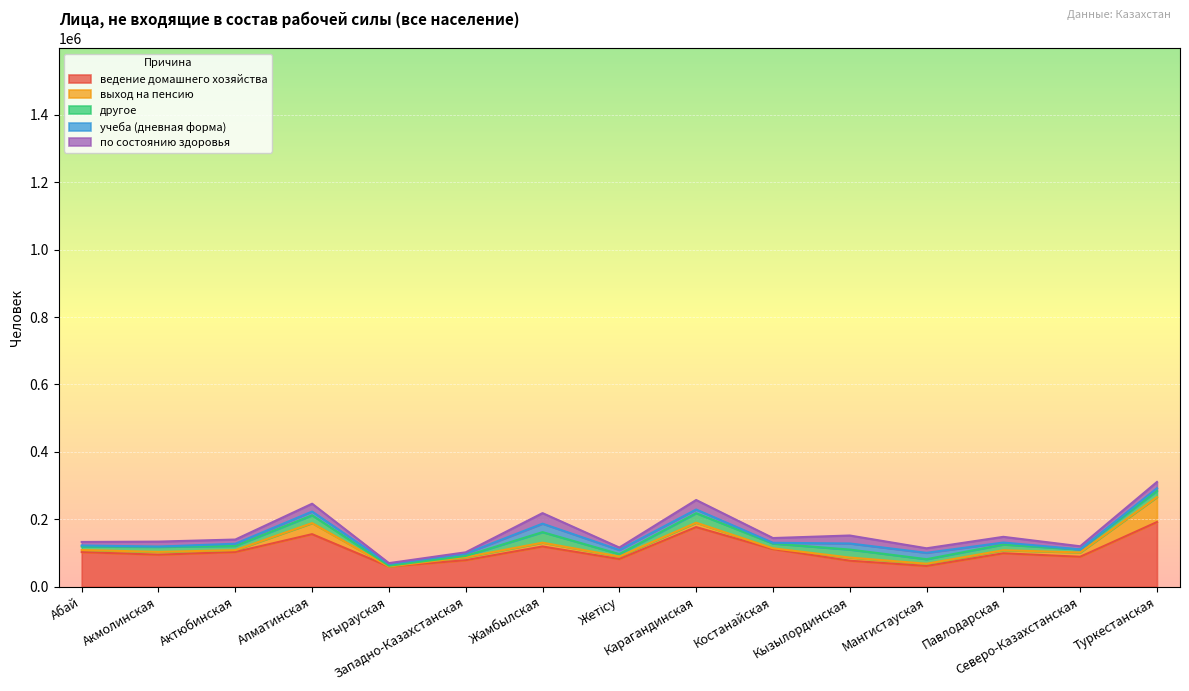

True or false: выход на пенсию and ведение домашнего хозяйства intersect in this chart.

False